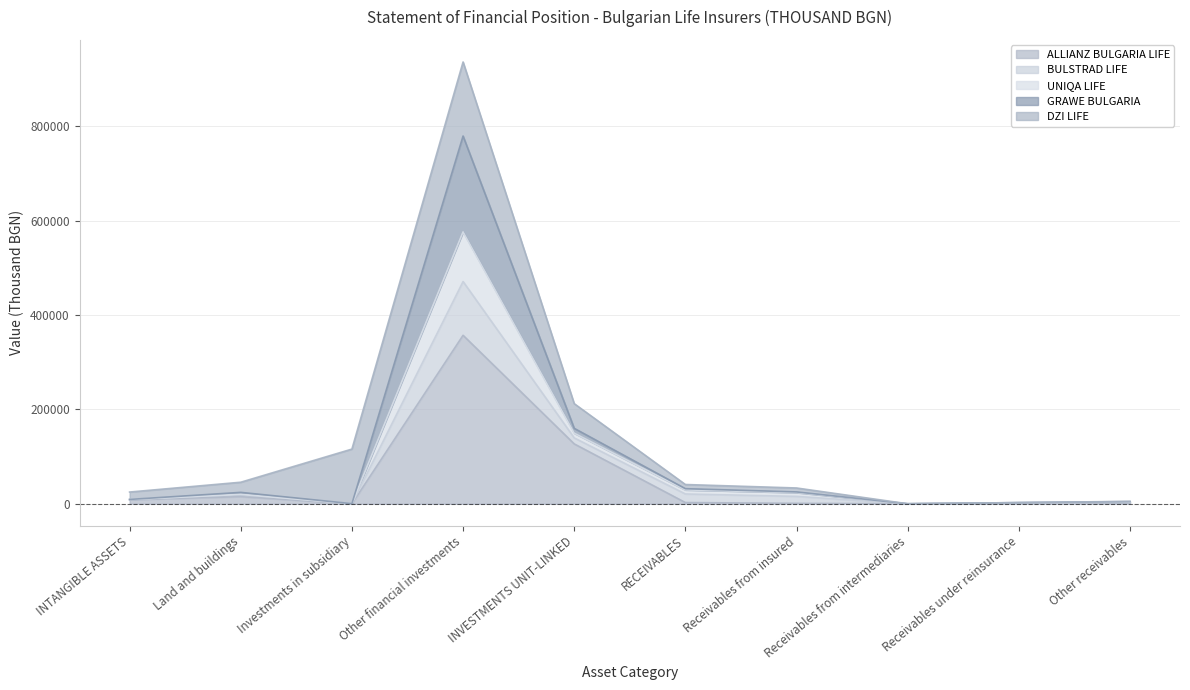

At which label does ALLIANZ BULGARIA LIFE first exceed 2587?

INTANGIBLE ASSETS